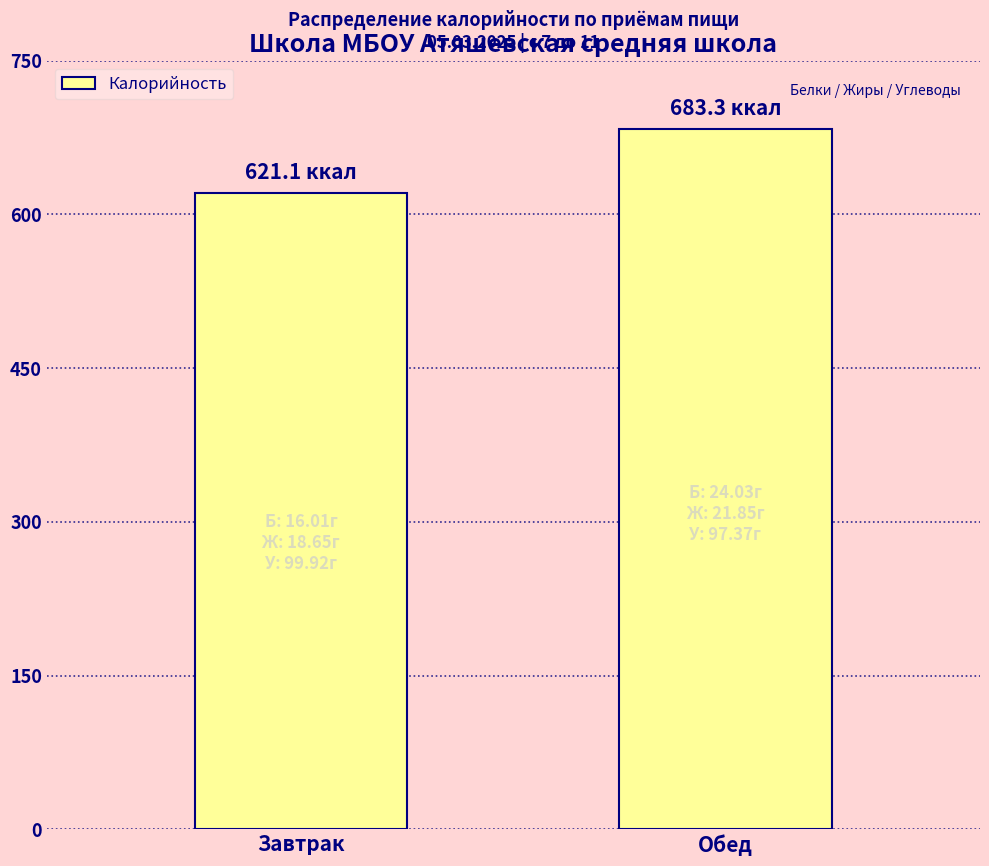

Reading left to right, what are all the values shown in this chart?

Завтрак=621.1	Обед=683.3